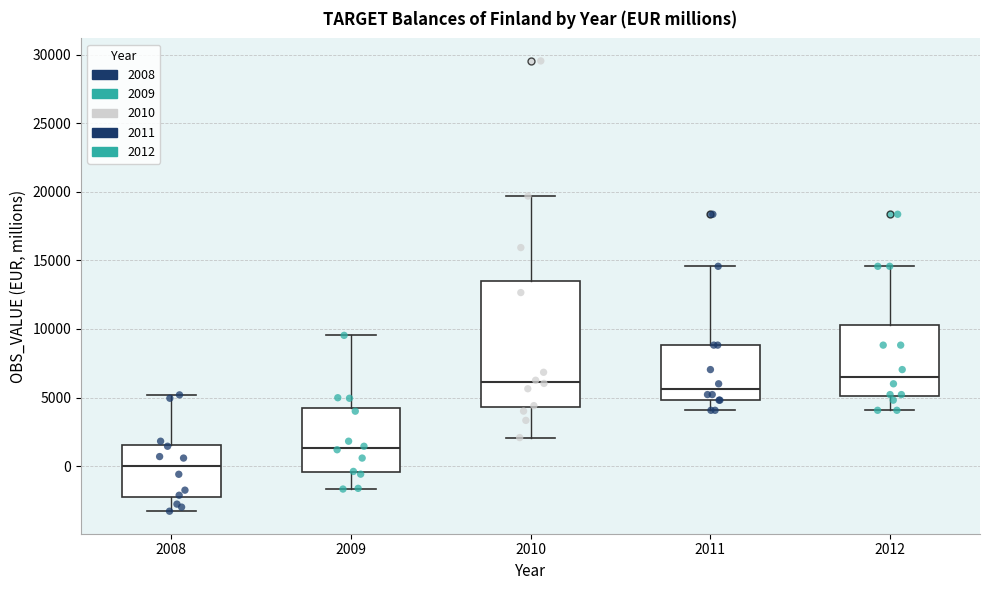

Which box's median line is the lowest?

2008